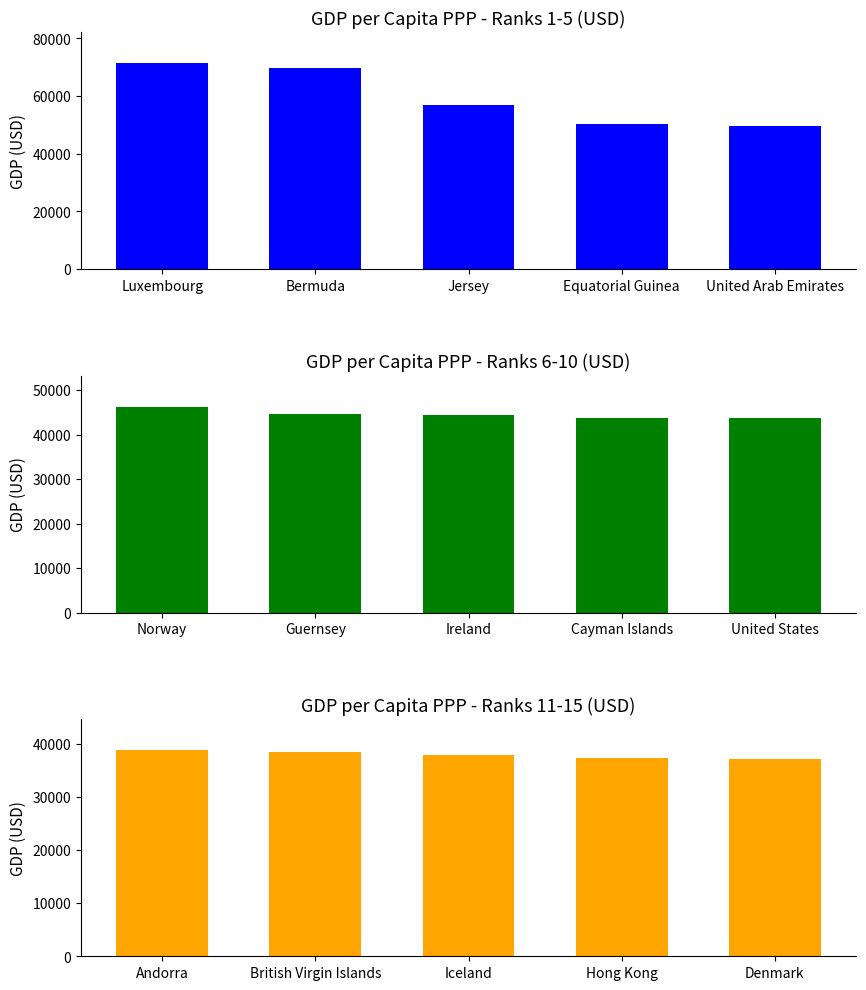

Rank the series by their average value, from lowest to highest.

Ranks 11-15, Ranks 6-10, Ranks 1-5